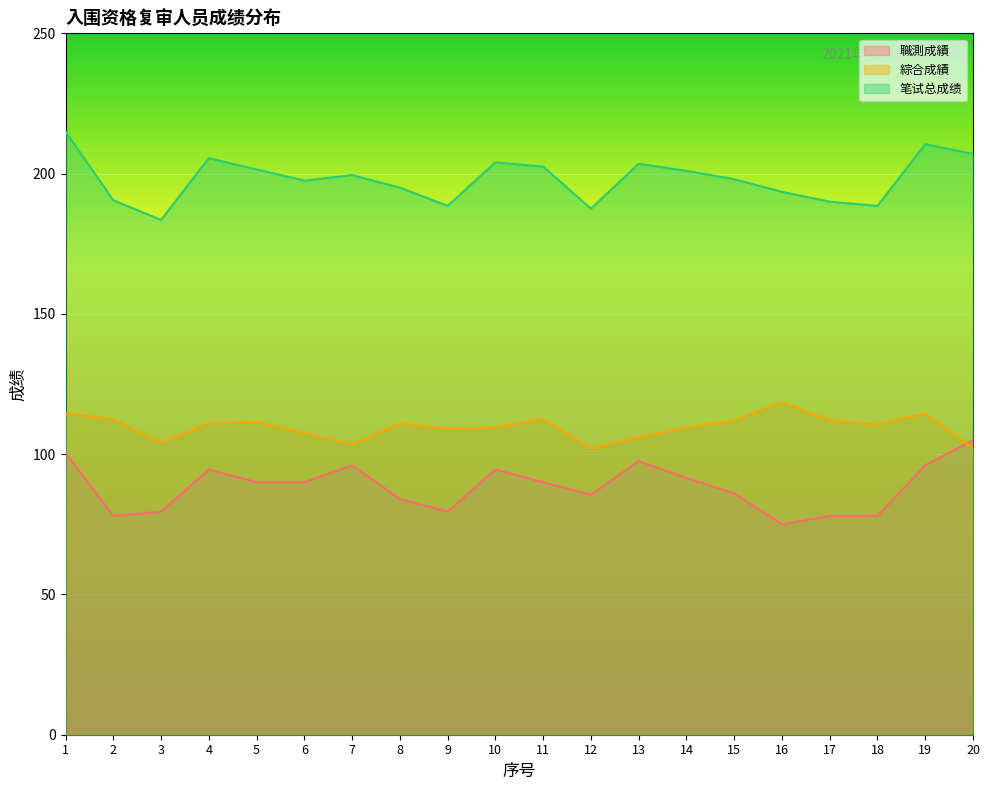

List the series in order of their peak value, lowest first.

職測成績, 綜合成績, 笔试总成绩